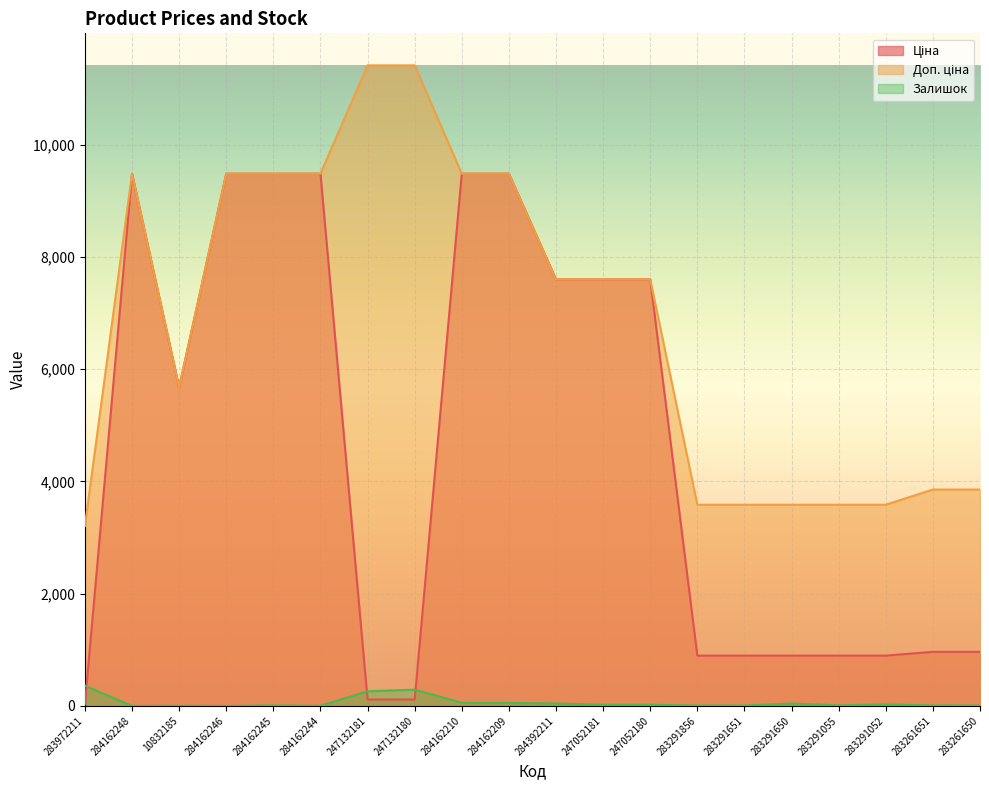

How many times do Залишок and Ціна cross each other?

3